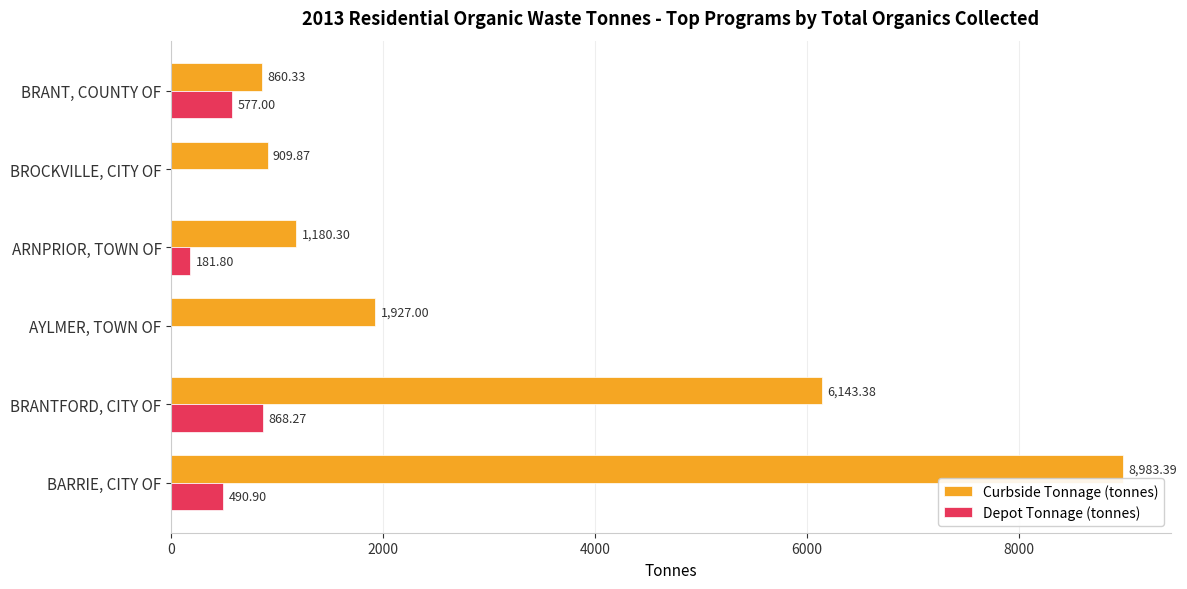

Which series changed the most between BARRIE, CITY OF and ARNPRIOR, TOWN OF?

Curbside Tonnage (tonnes)